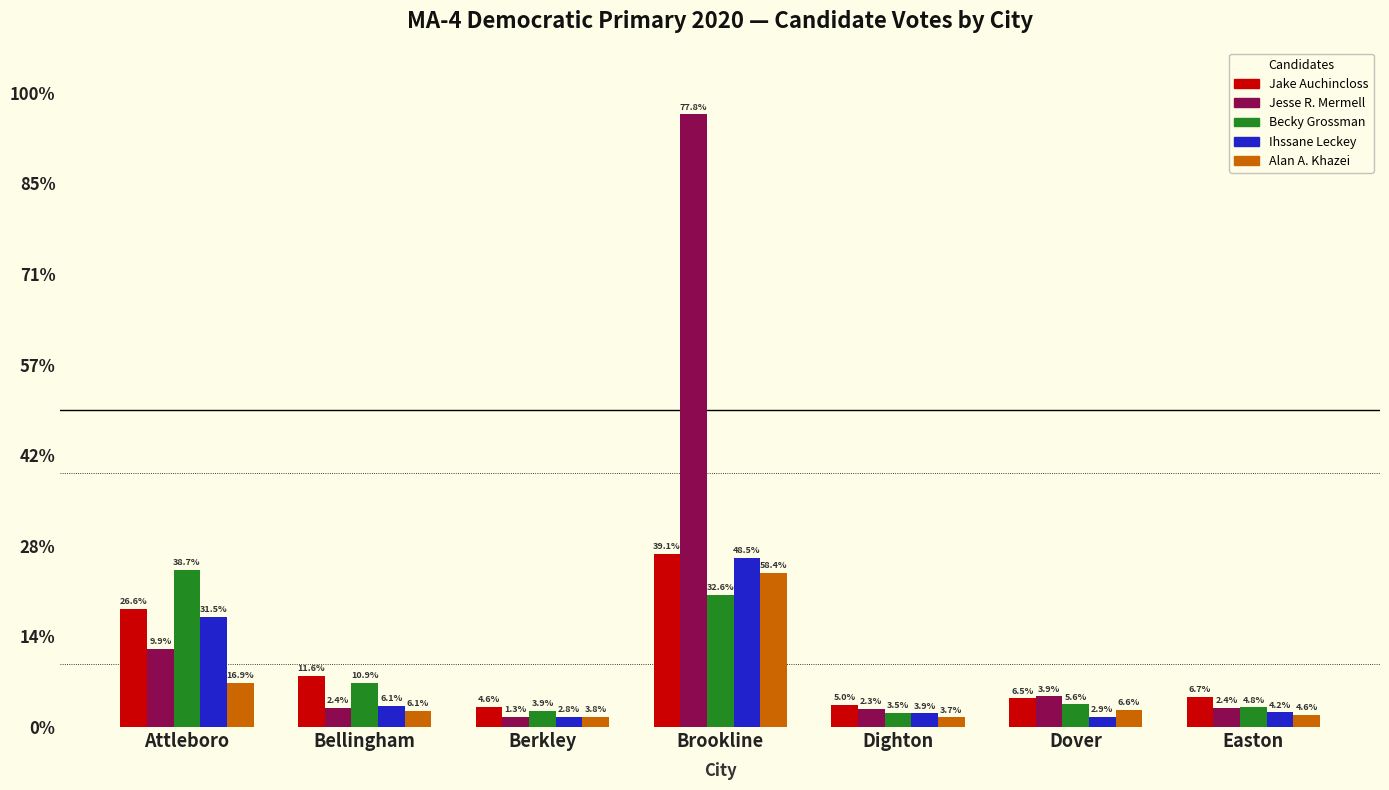

What position from the right is Bellingham?

6